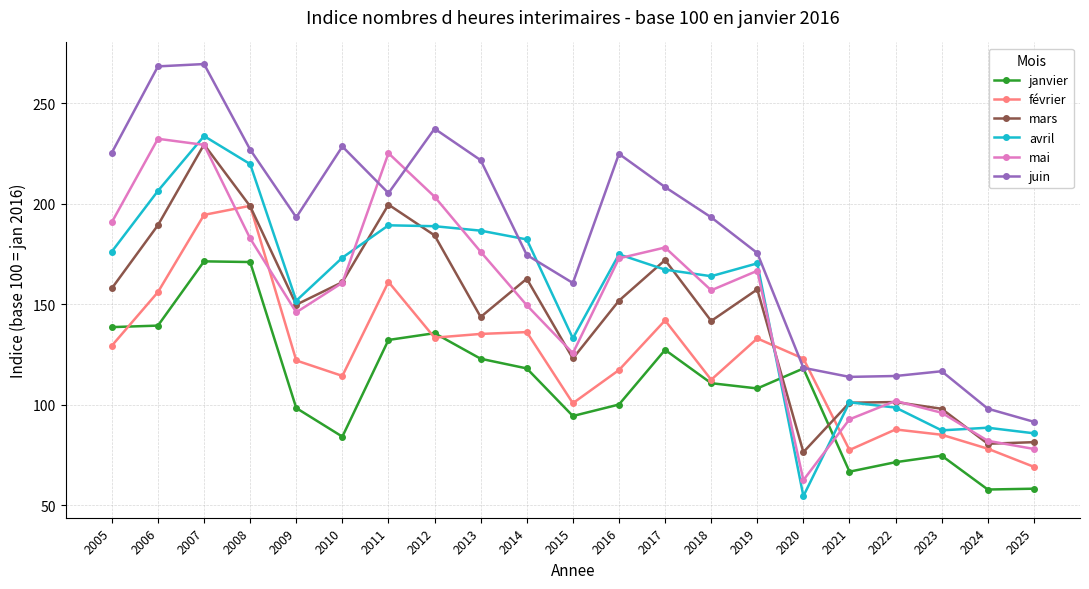

Where is the first local minimum for juin?

2009